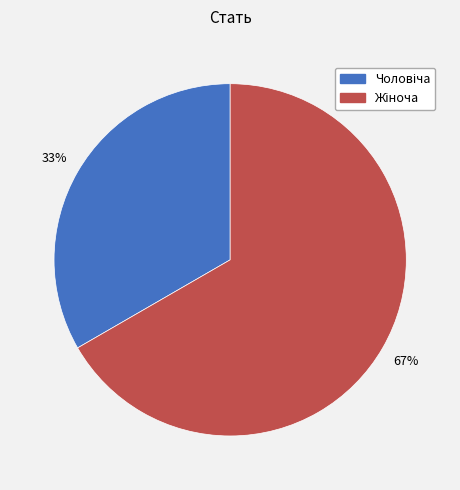

To the nearest percent, what is the average slice percentage?

50%